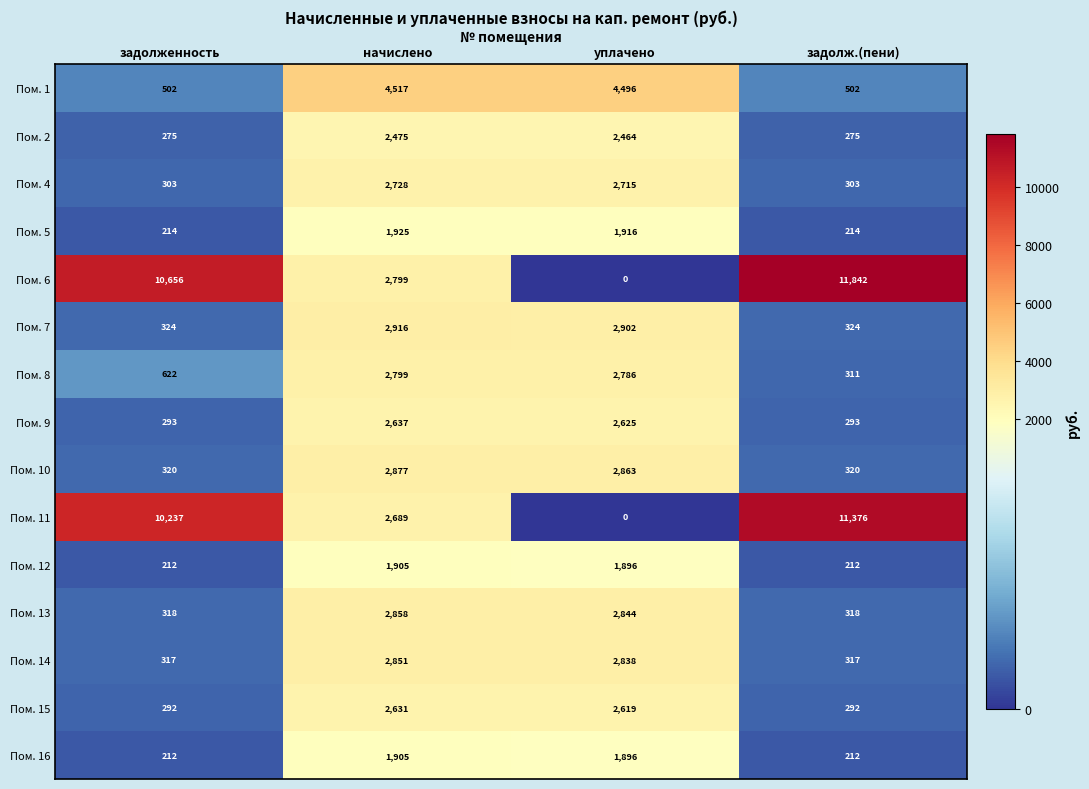

Which label corresponds to the smallest value in the chart?

уплачено